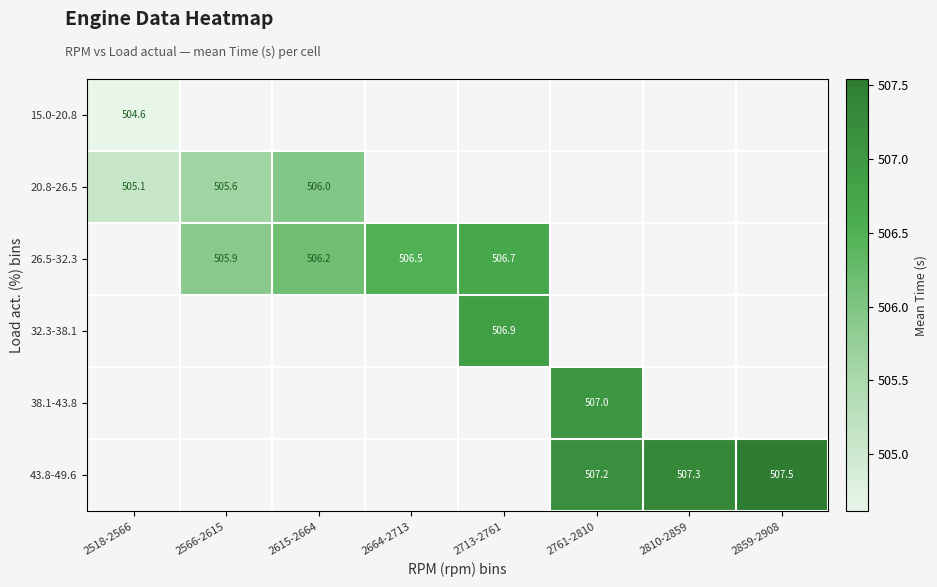

The value of 20.8-26.5 at 2615-2664 is 506.0. True or false?

True